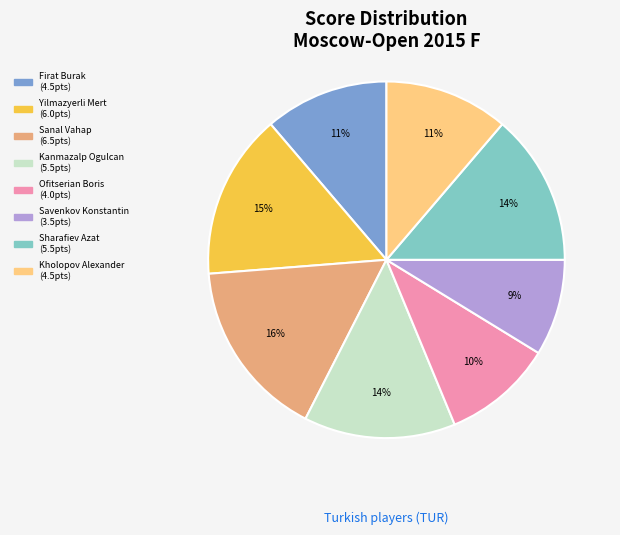

Combined, do Yilmazyerli Mert and Firat Burak account for over 50%?

No